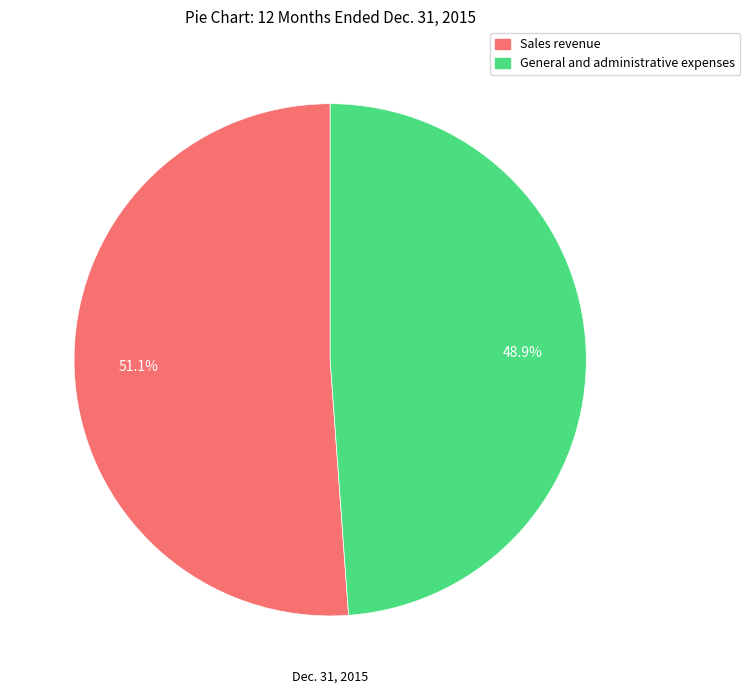

Does any single category account for the majority?

Yes